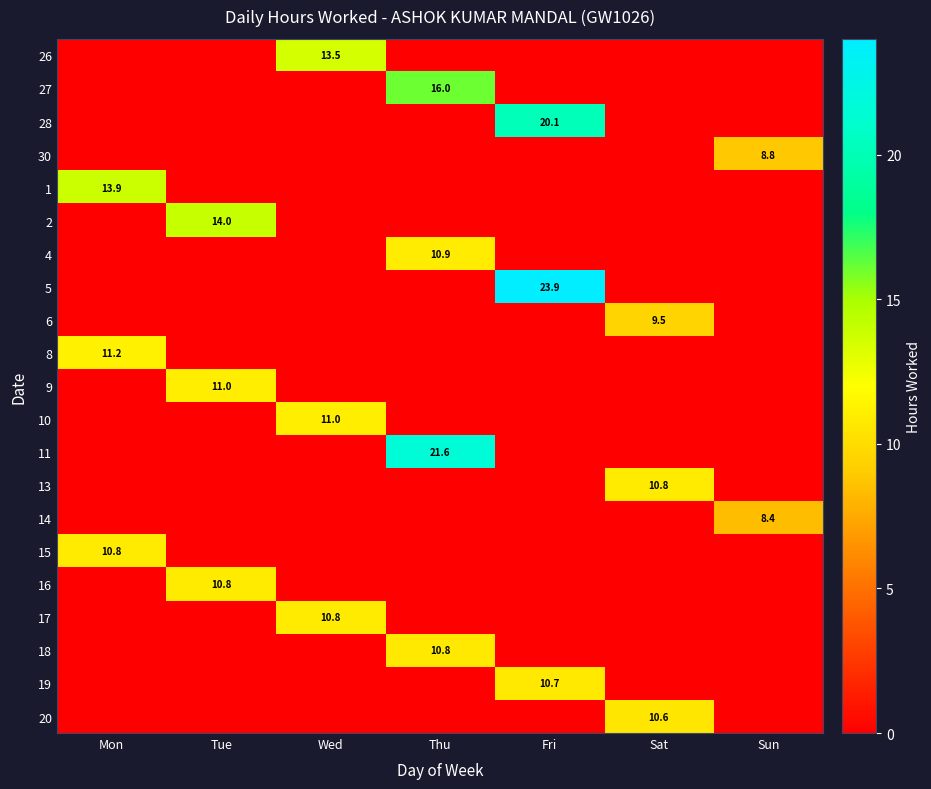

The value of 10 at Wed is 17.0. True or false?

False